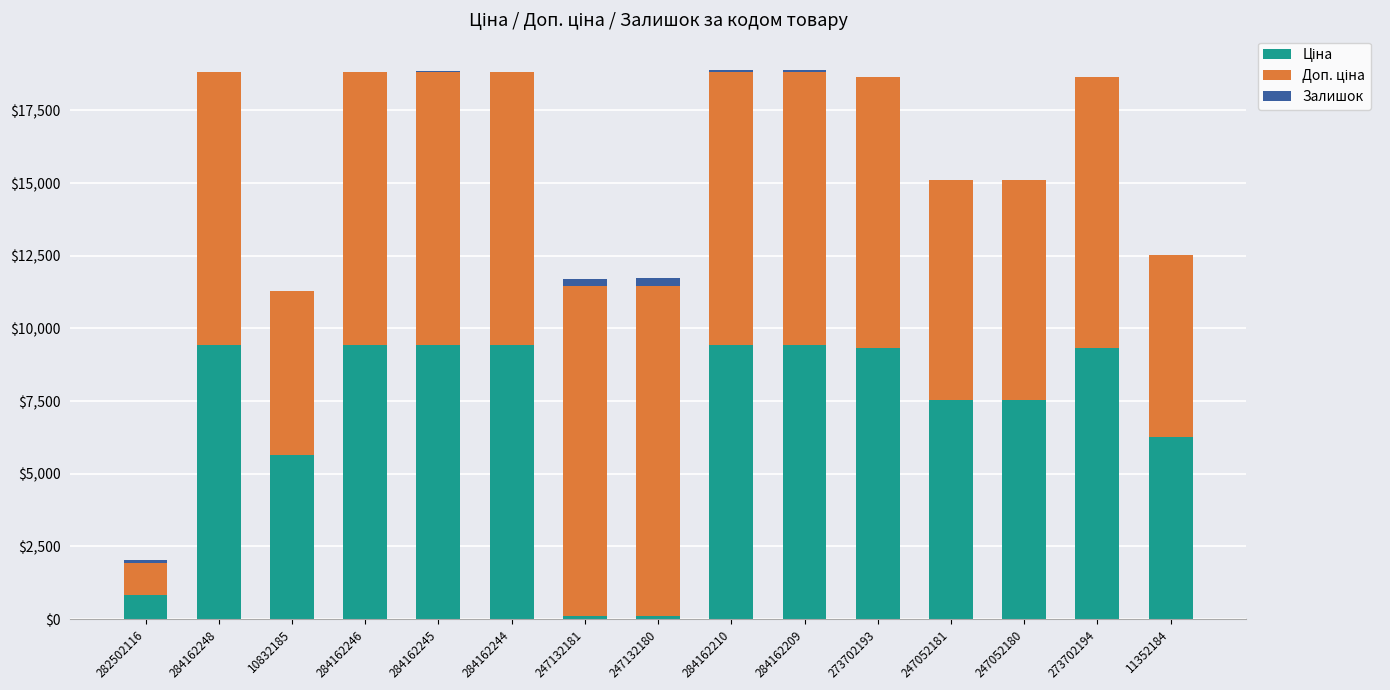

How many categories are shown in the chart?

15